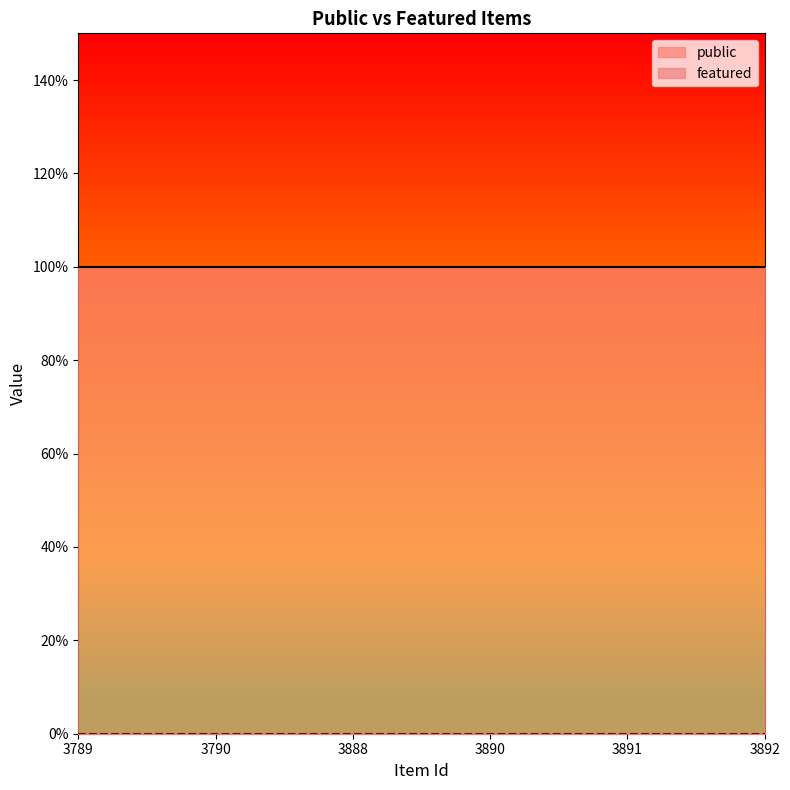

What is the value of the public point at the 2nd from the left?

1